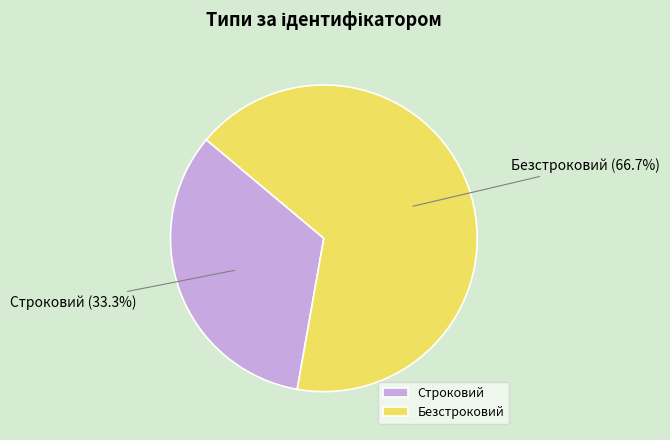

What is the smallest slice in the pie chart?

Строковий